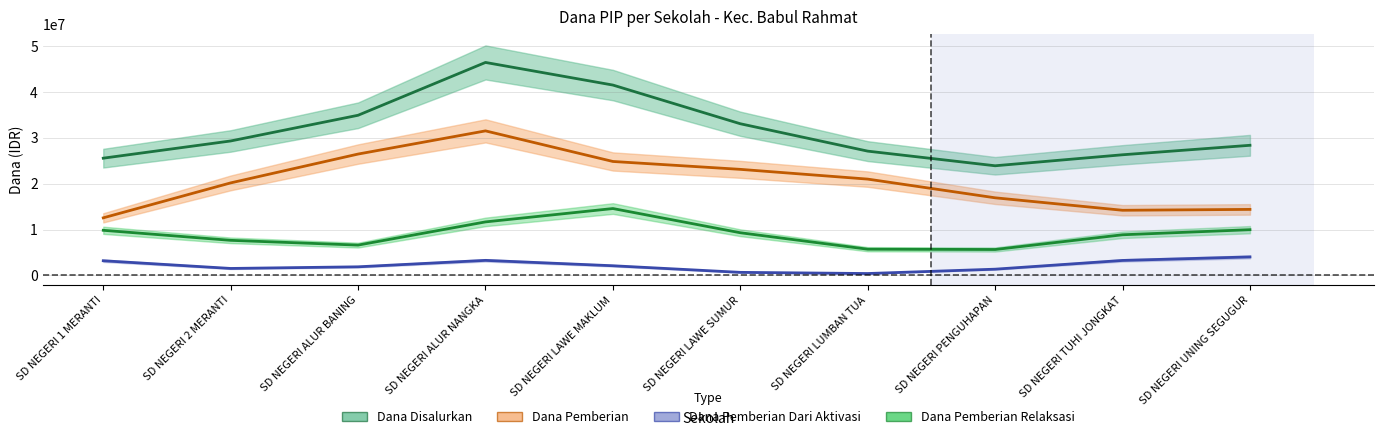

What is the value of the Dana Pemberian point at the 8th from the left?

17100000